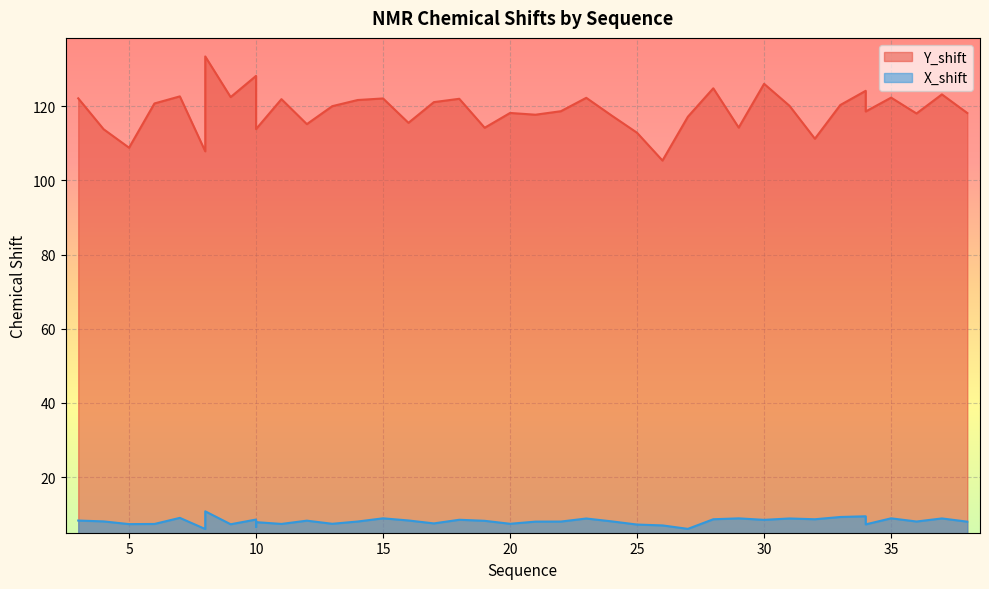

What is the maximum value for Y_shift?

133.4